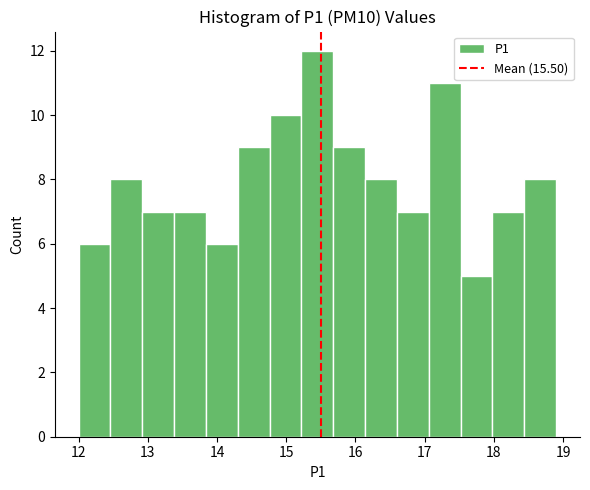

Which range on the x-axis has the tallest bar?

15.22 to 15.68